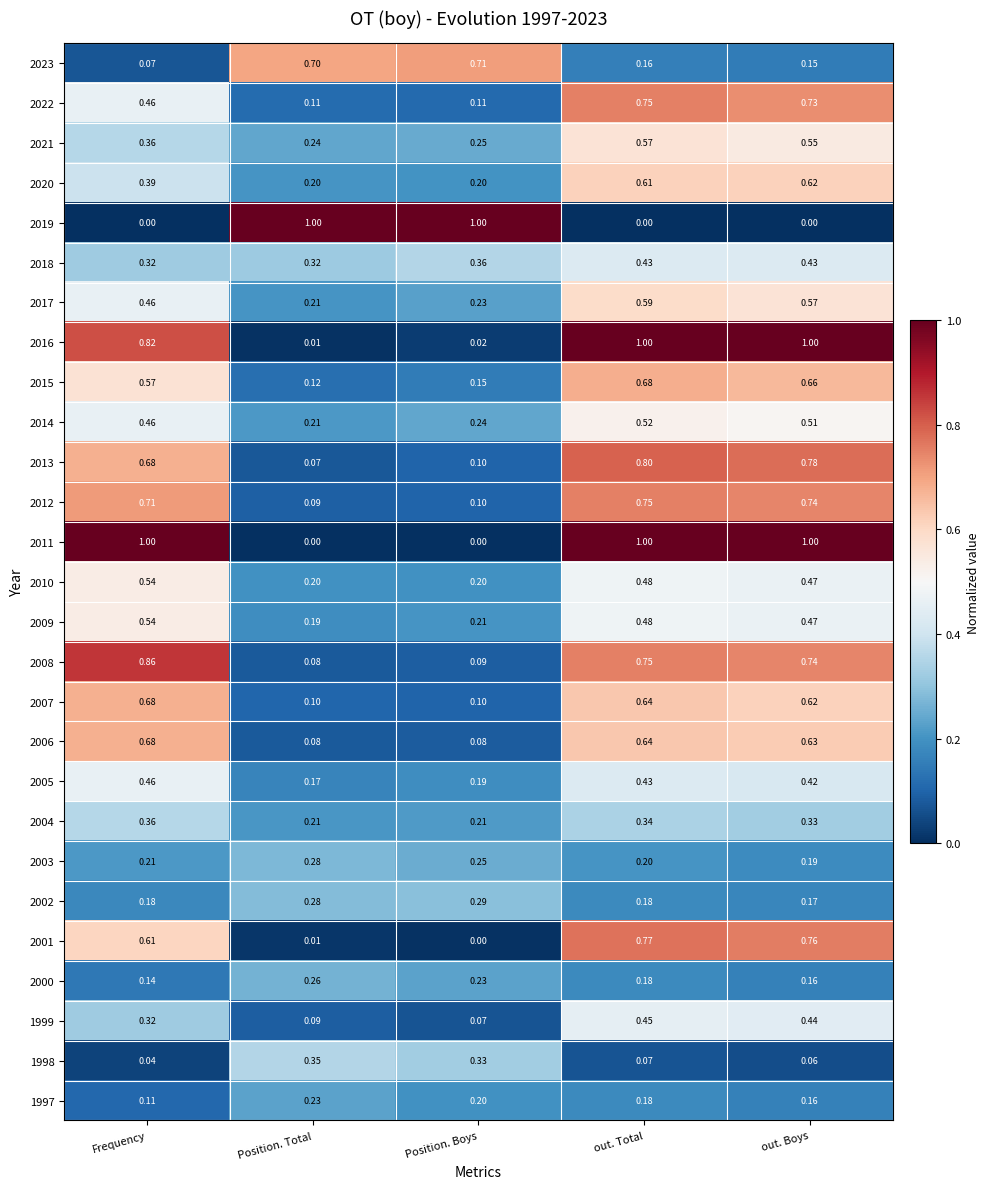

How many data points does each series have?

5